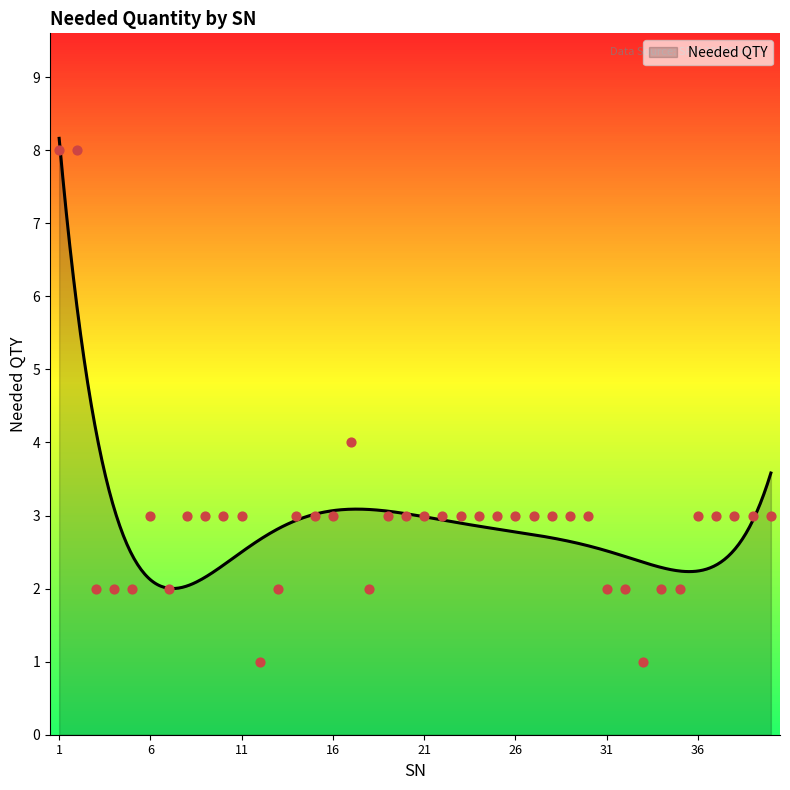

Which has a higher value, 12 or 14?

14